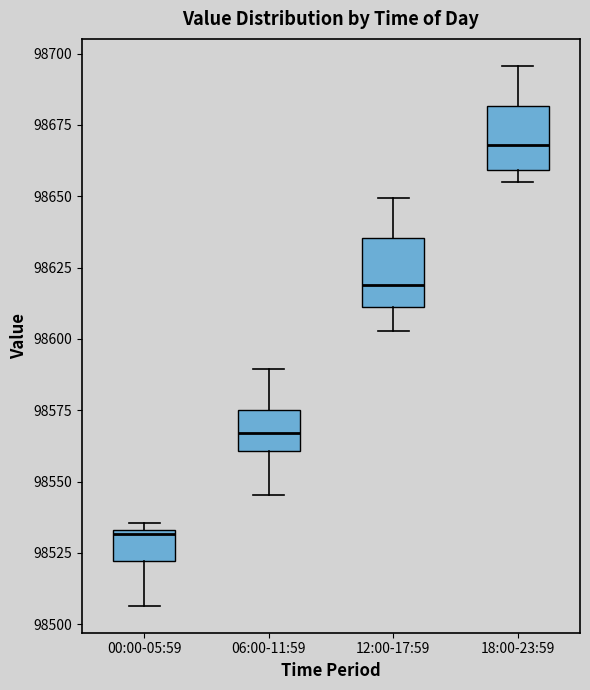

Which box's median line is the lowest?

00:00-05:59